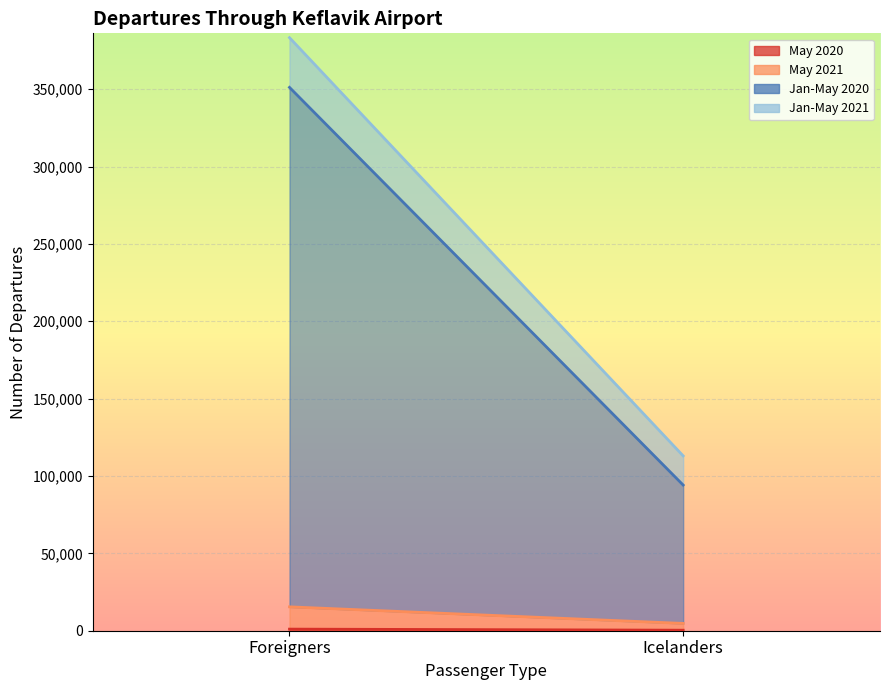

Reading left to right, list all the values displayed in this chart.

May 2020: 1035	338
May 2021: 14395	4380
Jan-May 2020: 335751	89430
Jan-May 2021: 32140	18863